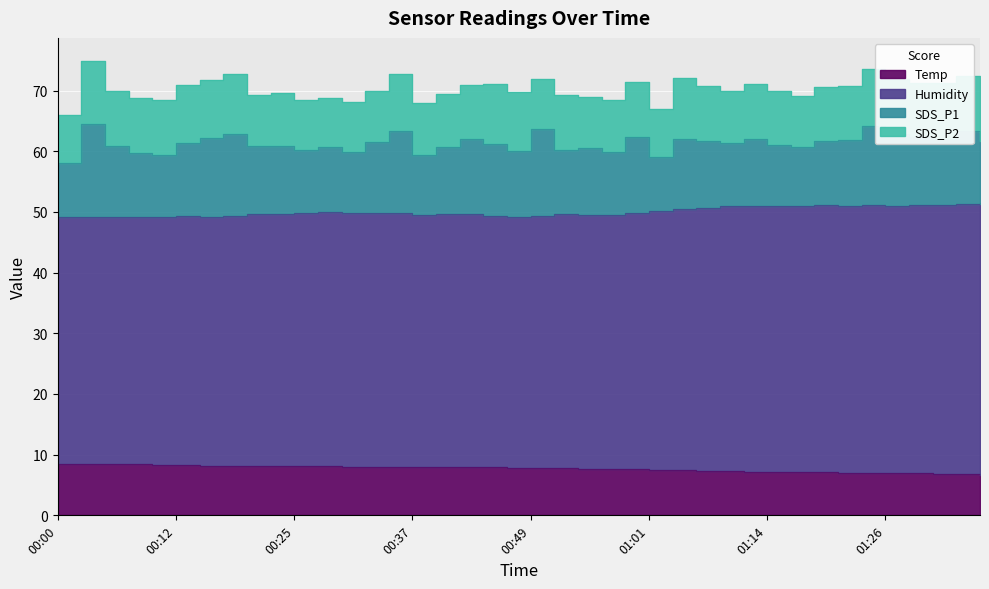

True or false: Temp has a value of 4.5 at 01:26.

False